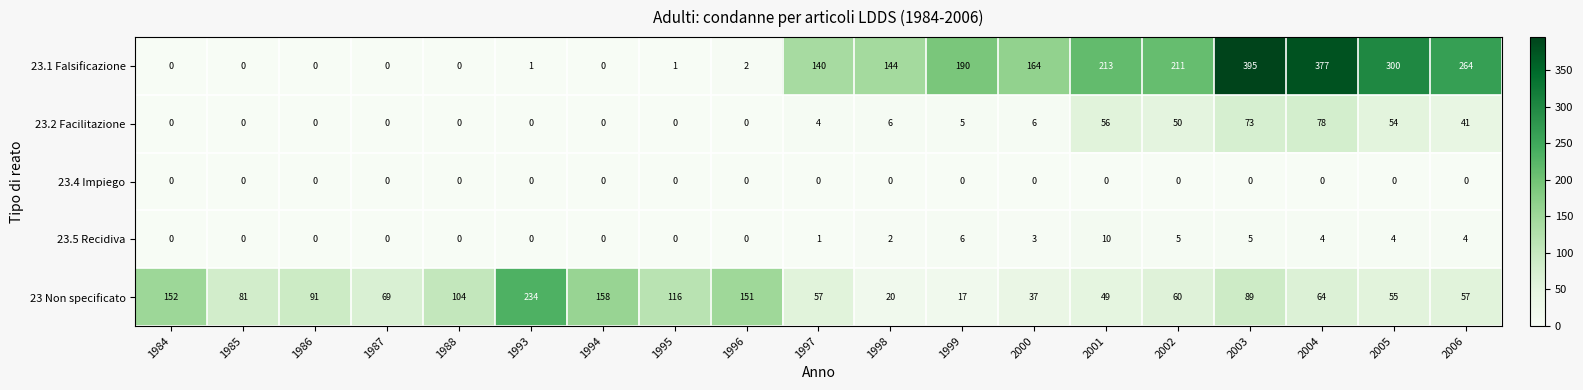

At which label is 23.2 Facilitazione closest to 39?

2006